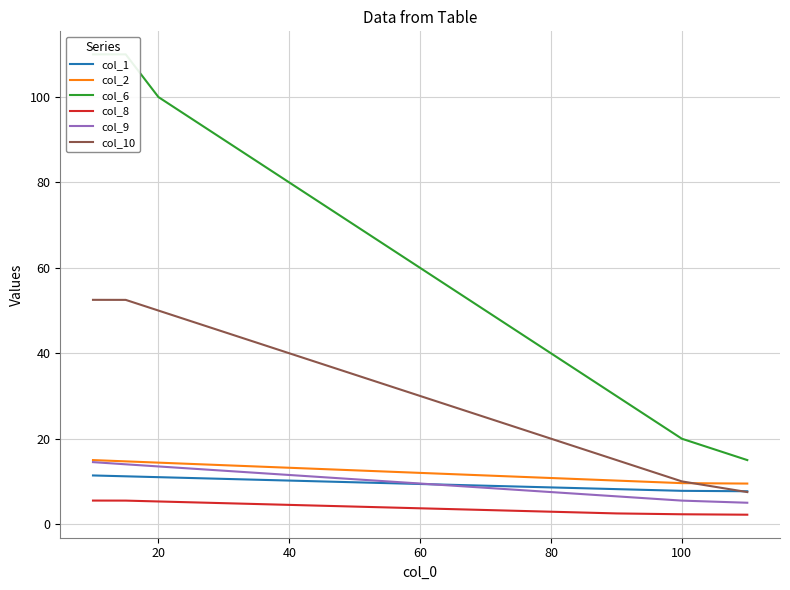

What is the lowest value of the col_10 series?

7.5